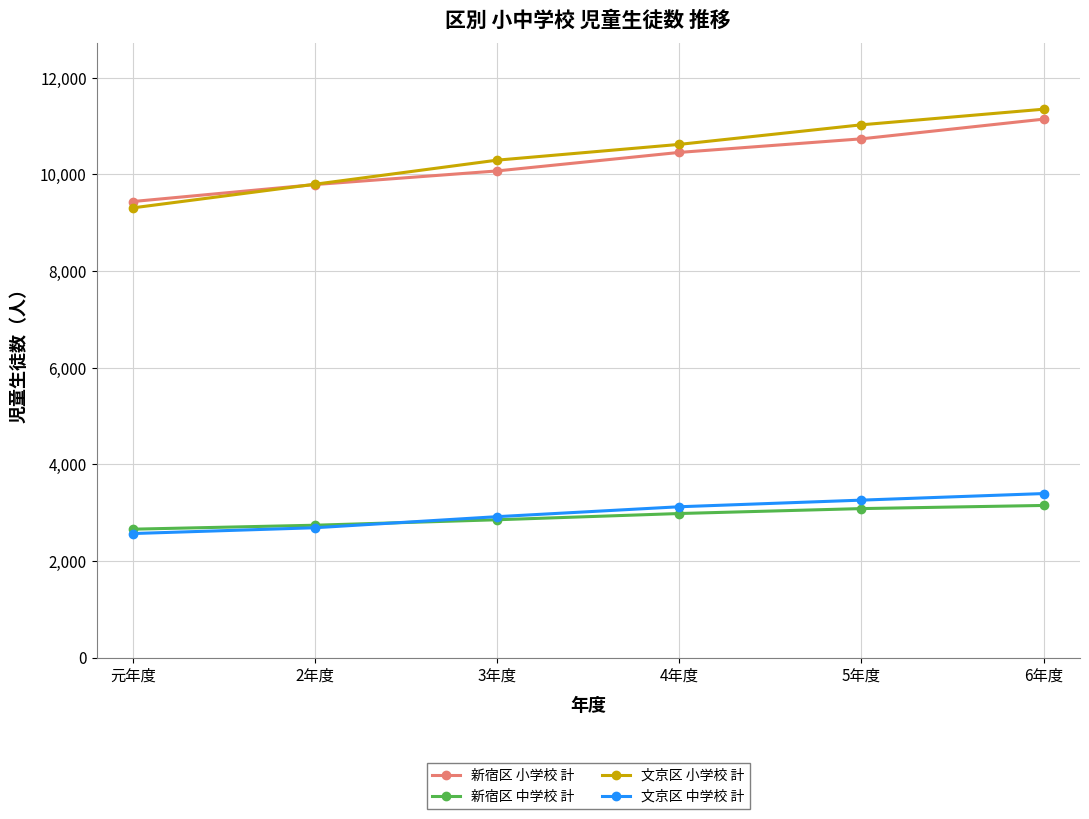

At which label is 文京区 小学校 計 closest to 10327?

3年度